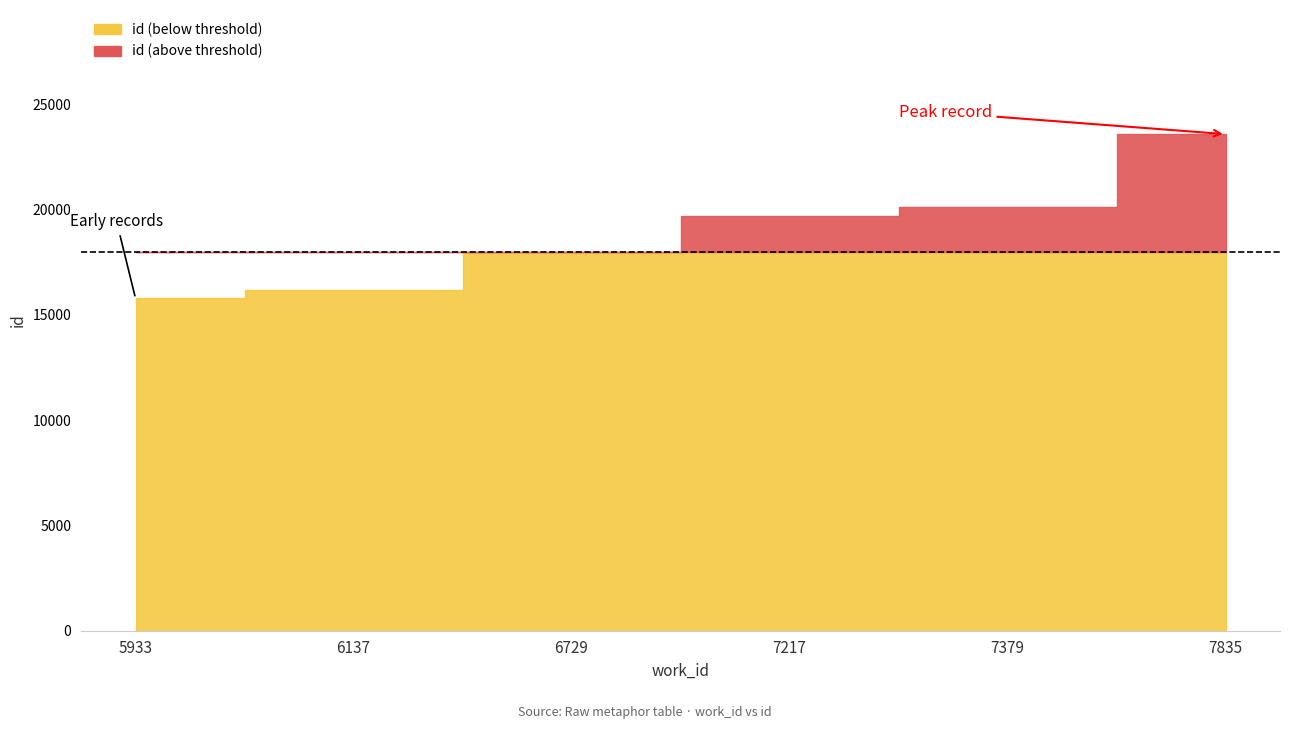

Where is the data nearest to the value 19674?

7217